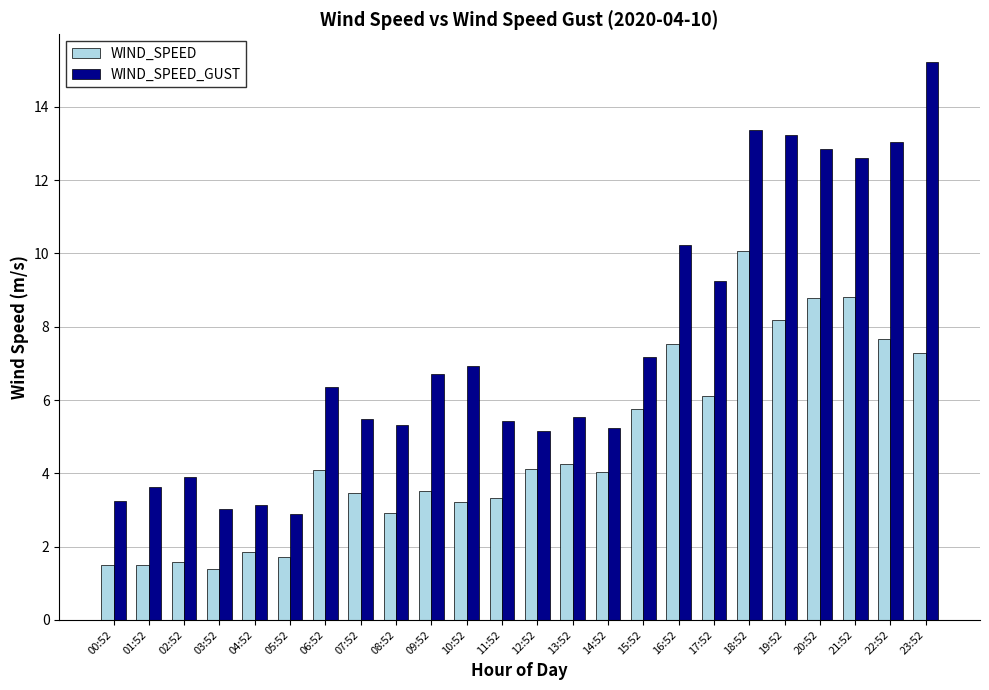

Which series has the widest spread of values?

WIND_SPEED_GUST